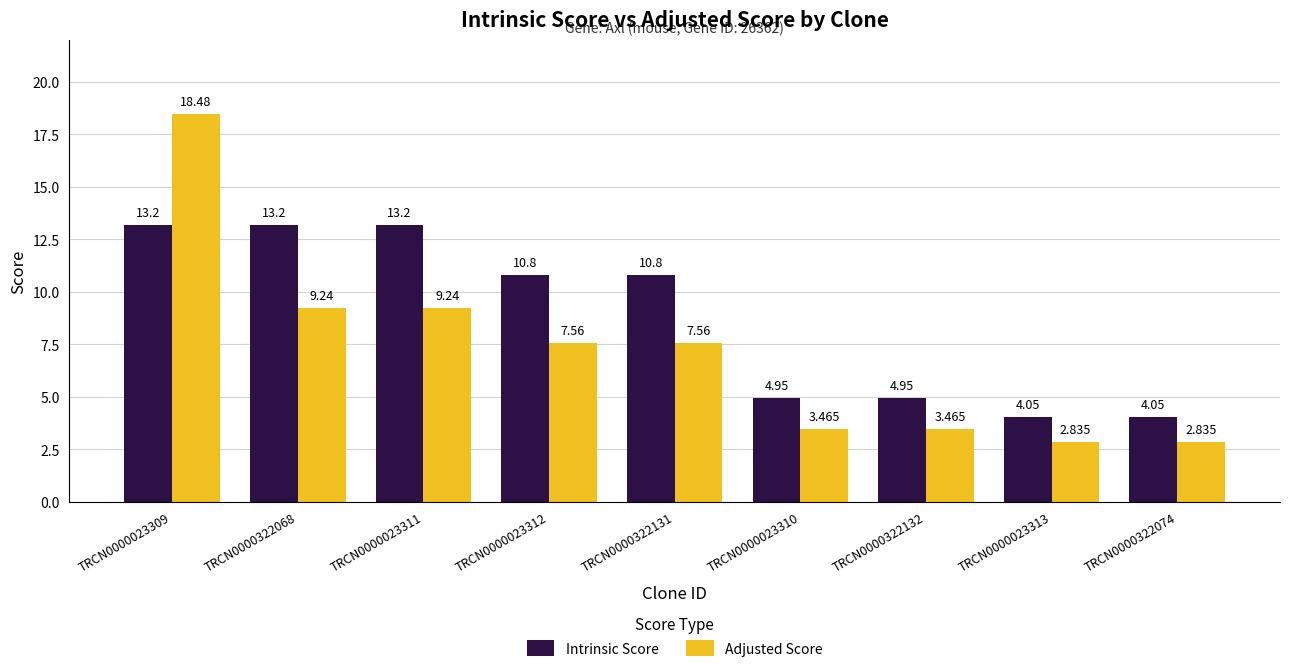

The value of Intrinsic Score at TRCN0000023311 is 13.2. True or false?

True